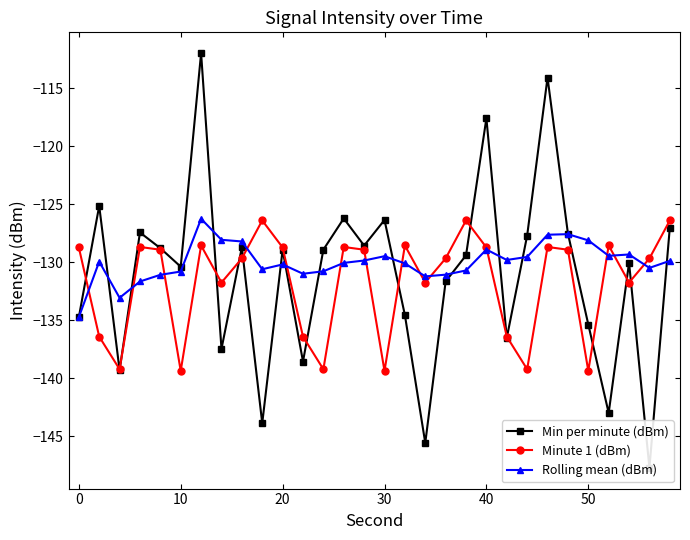

True or false: Minute 1 (dBm) has a value of -139.4 at 30.

True